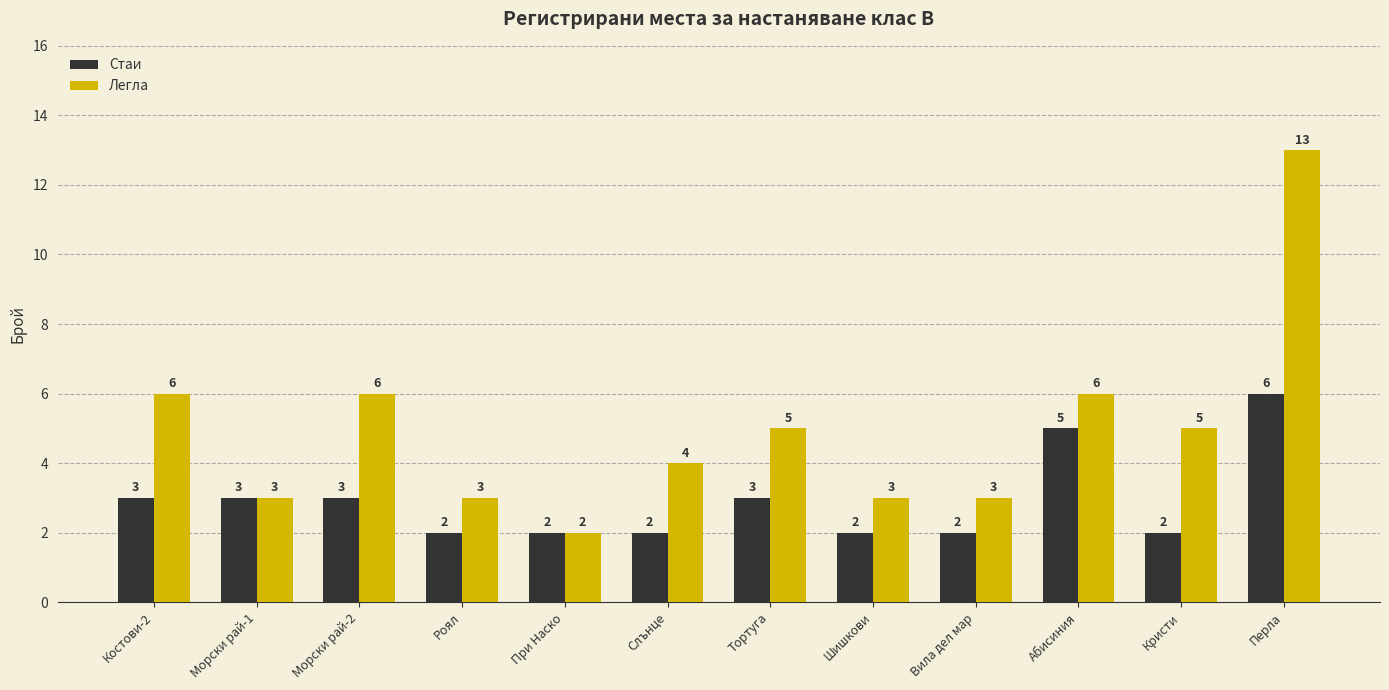

Is it true that Легла equals 6 at Морски рай-2?

True